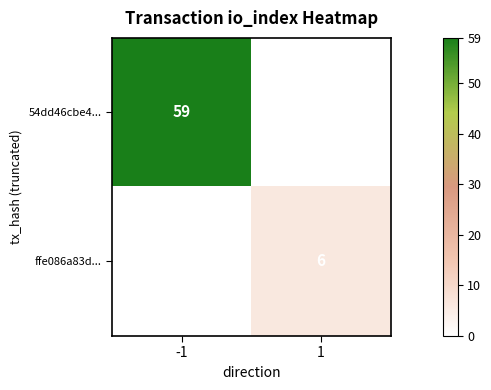

Is the value of ffe086a83d... at 1 greater than the value of 54dd46cbe4... at -1?

No